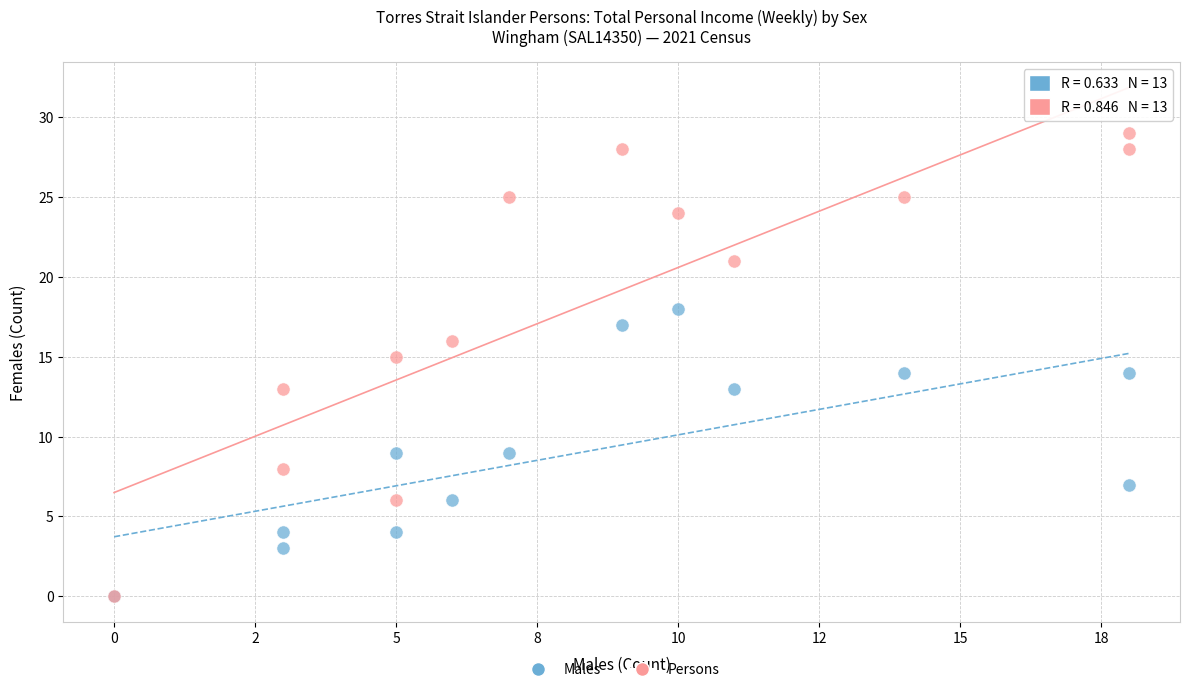

What are all the series names shown in the legend?

Males, Persons